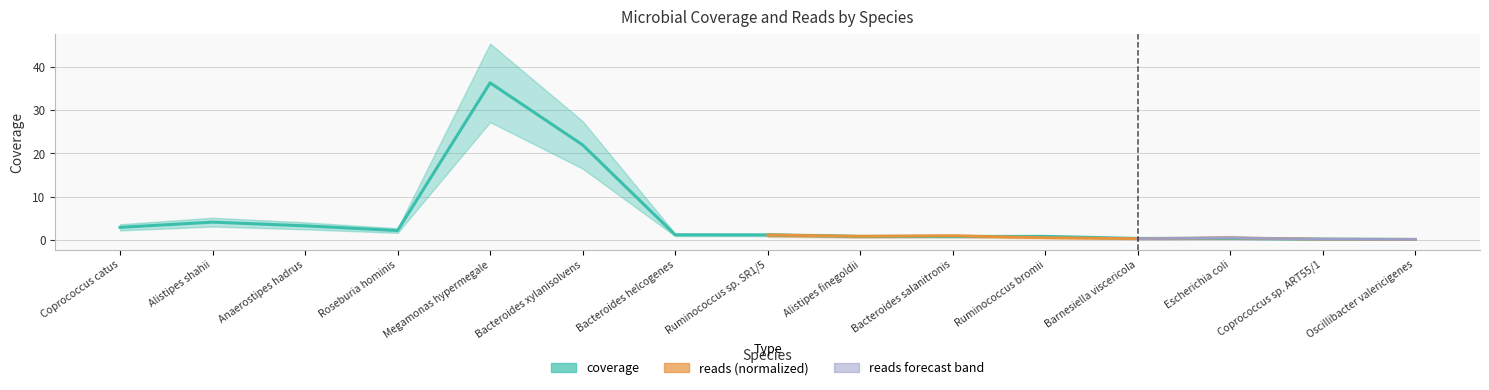

What is the average value?

5.1